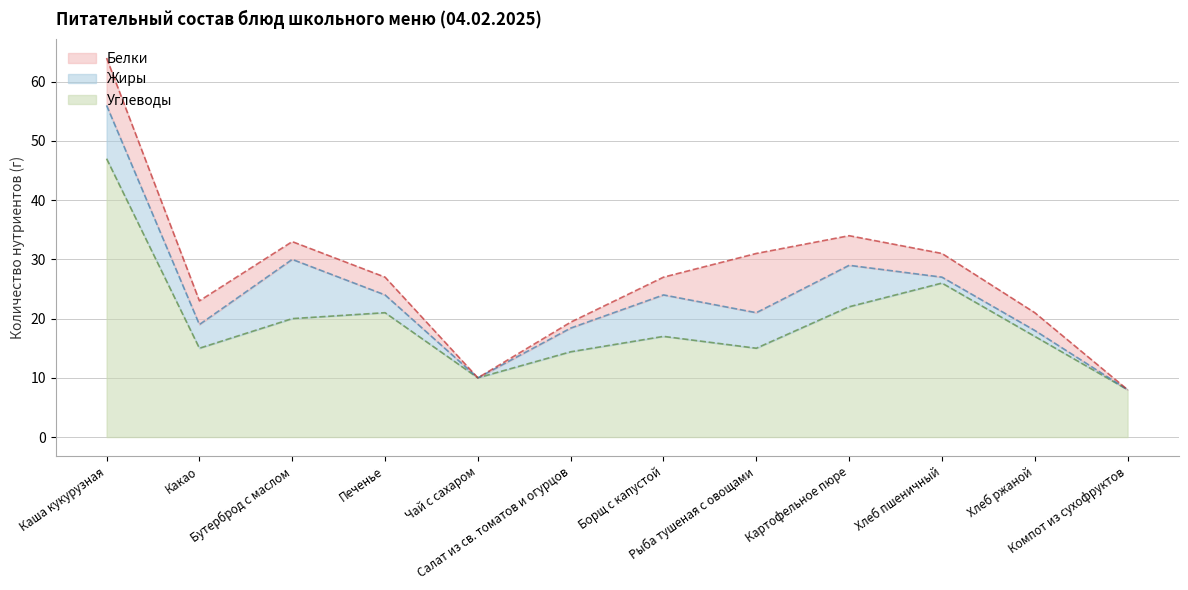

Is it true that Углеводы equals 15.0 at Рыба тушеная с овощами?

True